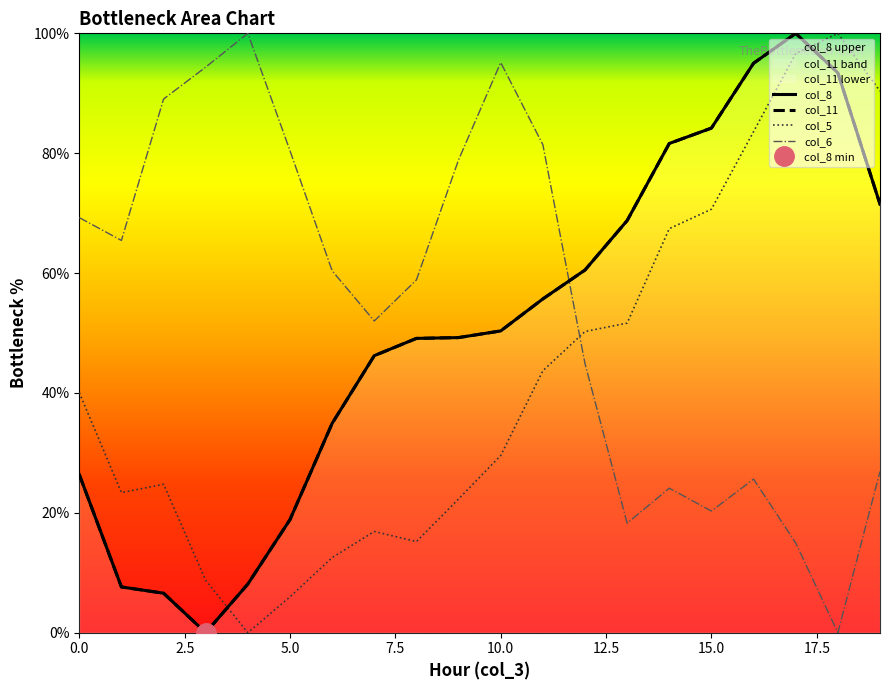

How many positive values does the col_5 series have?

19